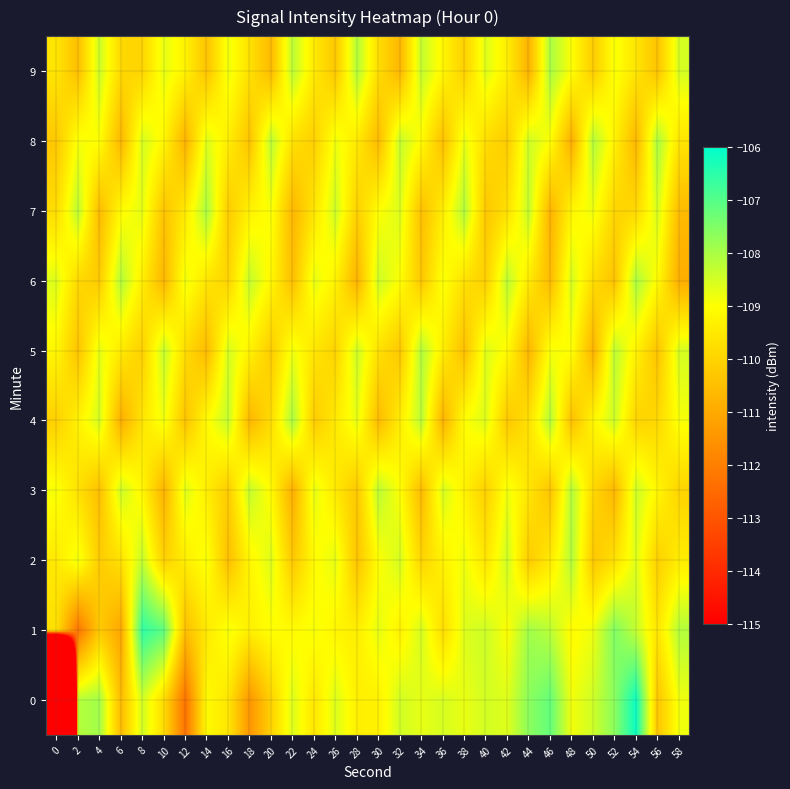

What is the minimum value shown in the chart?

-206.2